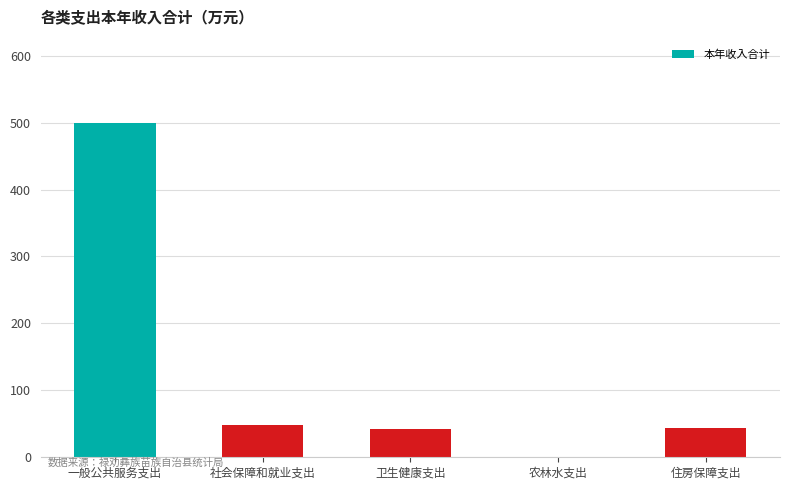

The value at 社会保障和就业支出 is 48.9. True or false?

True